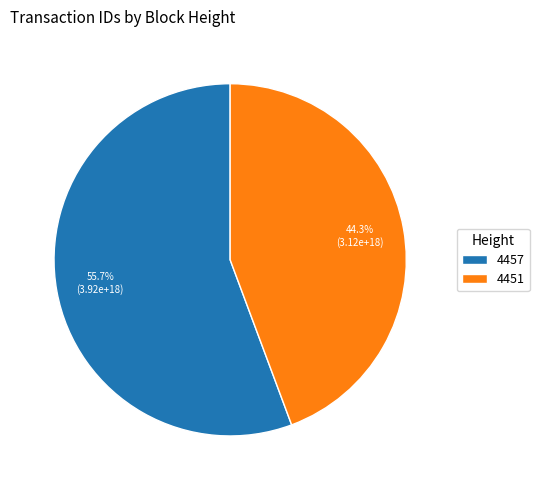

To the nearest percent, what percentage of the pie is 4457?

56%